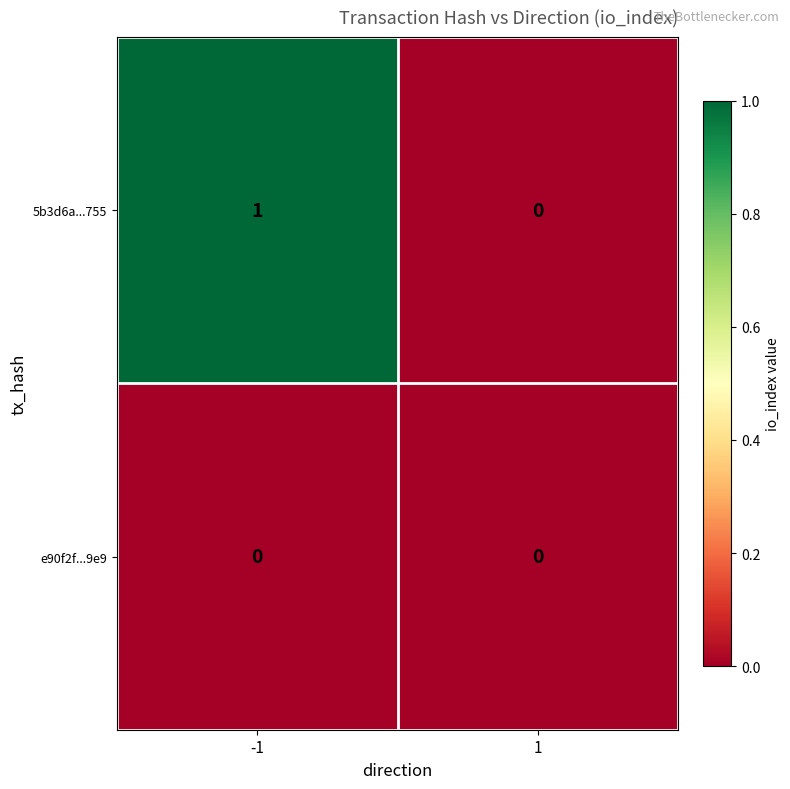

True or false: e90f2f...9e9 has a value of 0 at 1.

True